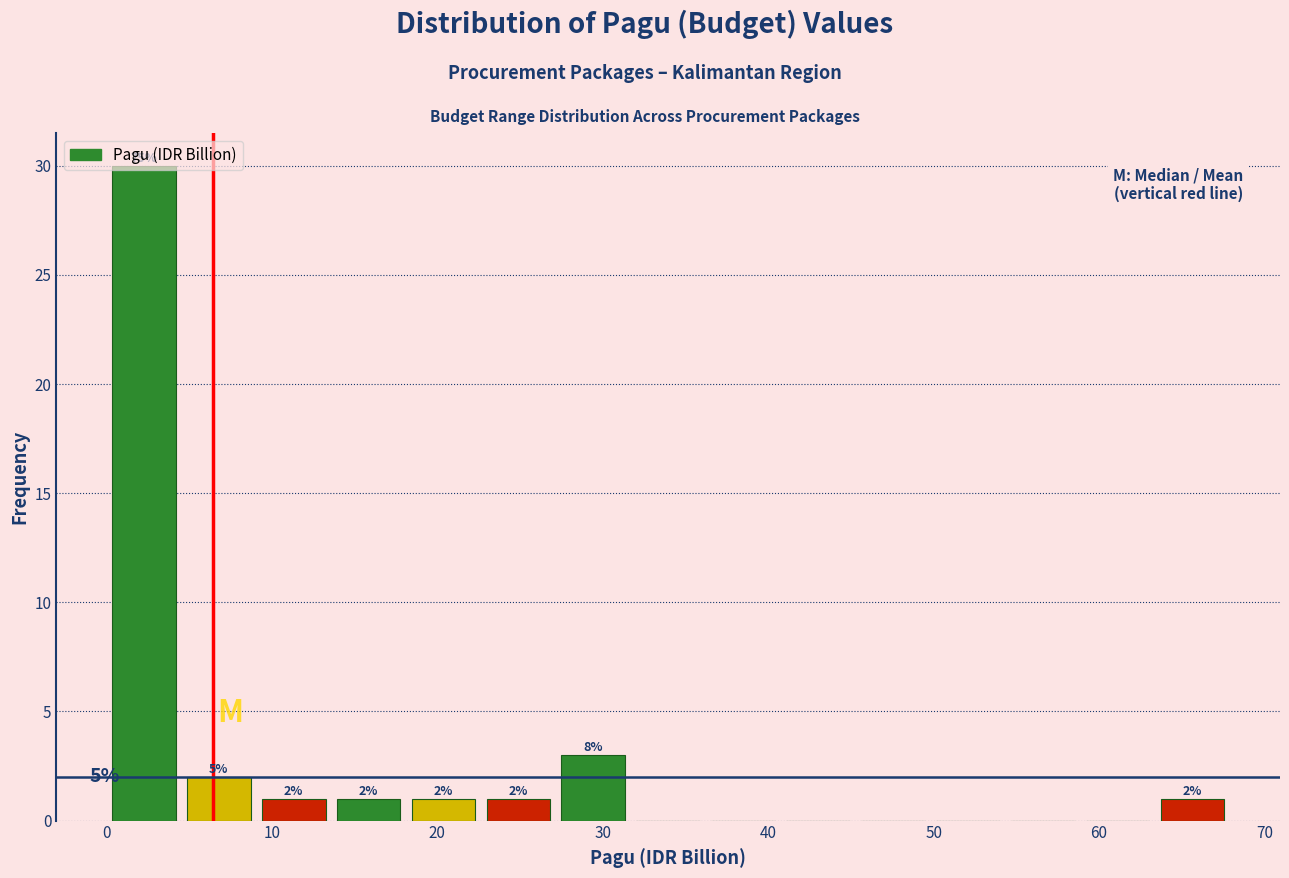

Which range on the x-axis has the tallest bar?

0 to 5